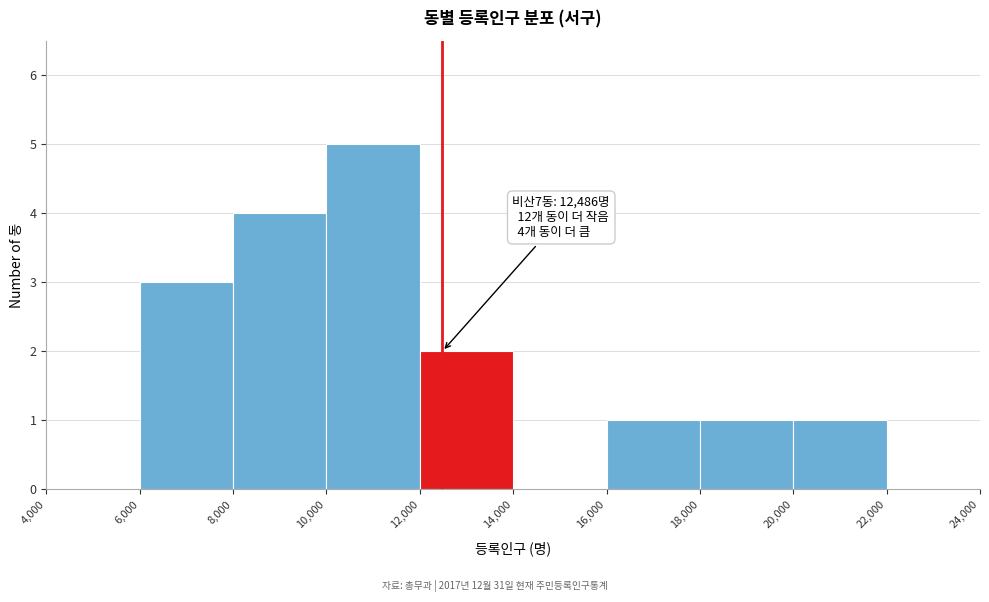

Which range on the x-axis has the tallest bar?

10,000 to 12,000